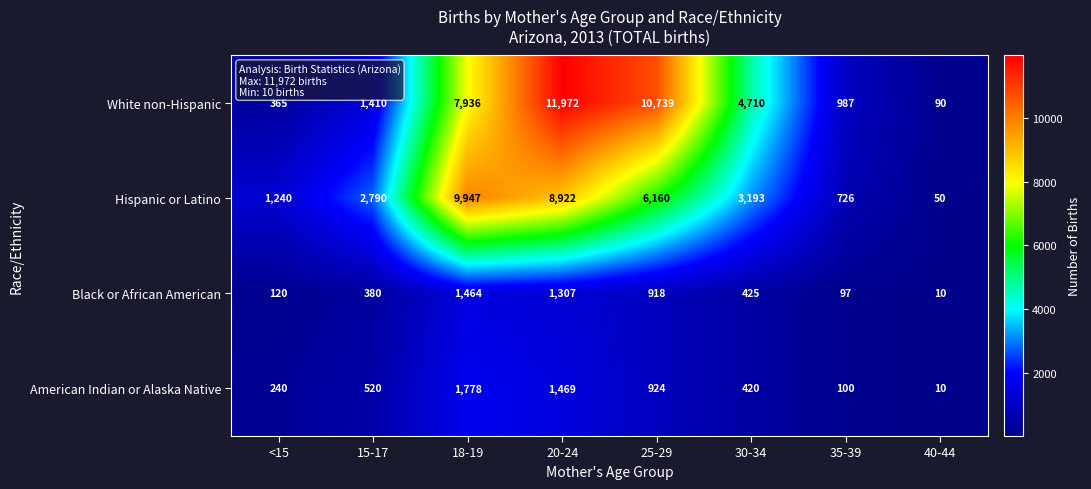

What is the average value of the American Indian or Alaska Native series?

683